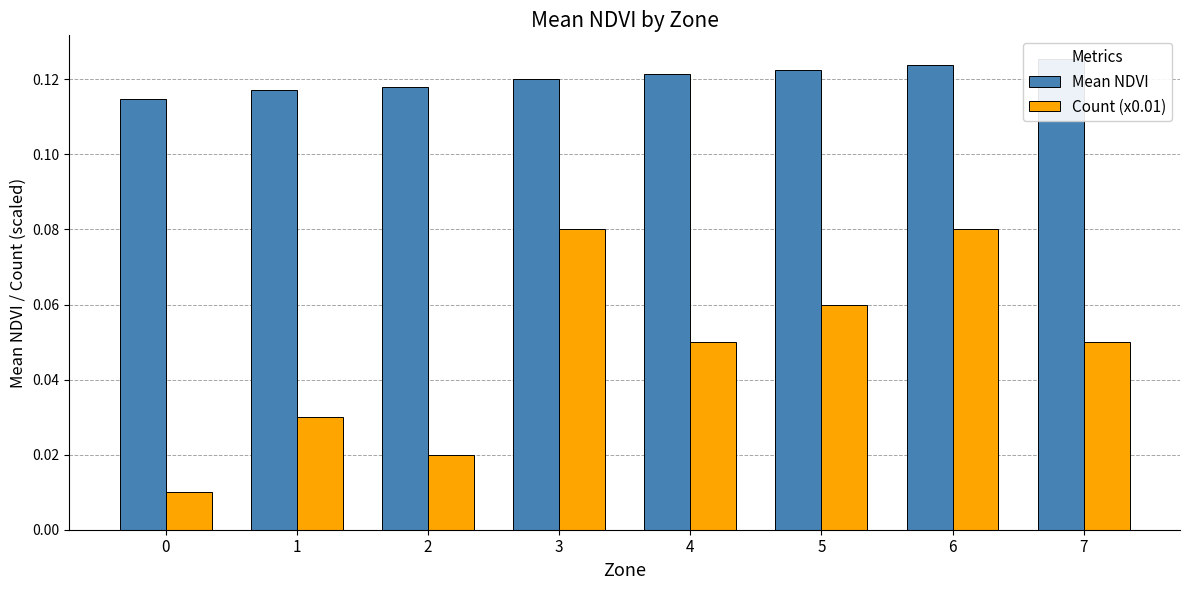

How many series are shown in this chart?

2